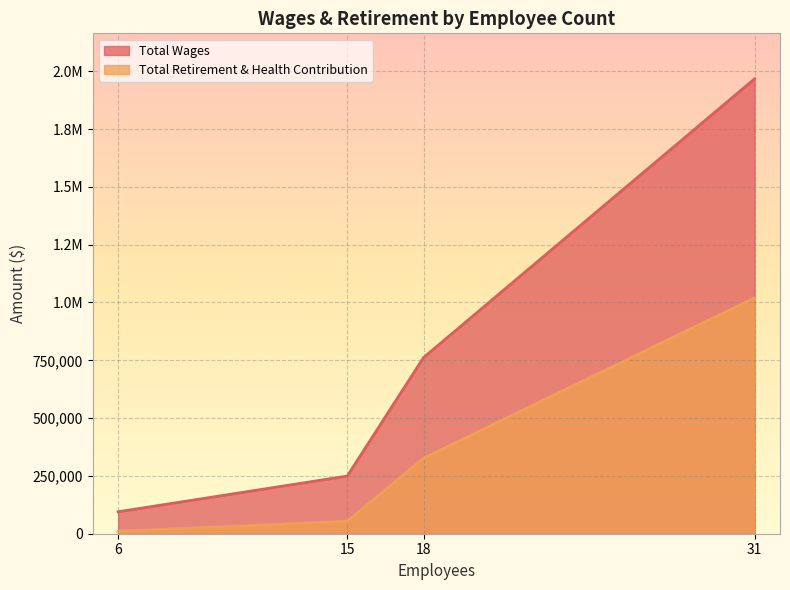

The Total Wages series shows 856828 at 31. True or false?

False